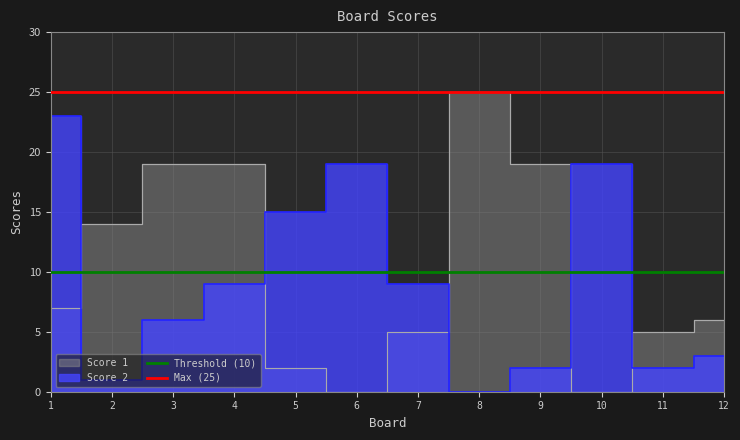

What value does the Threshold (10) series have at 1?

10